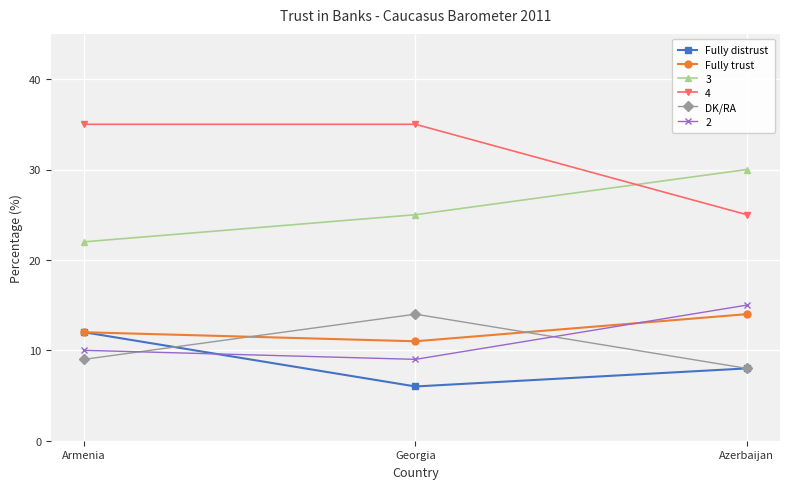

Which series has the largest total across all categories?

4